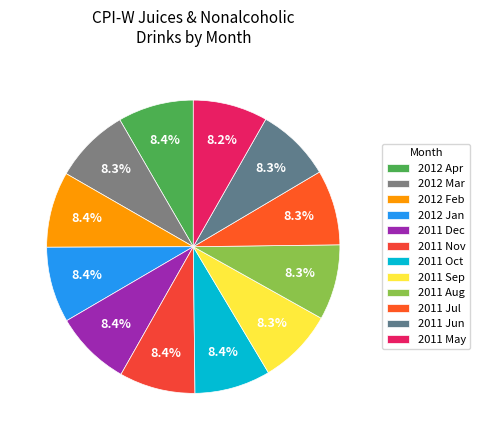

How many segments does this pie chart have?

12